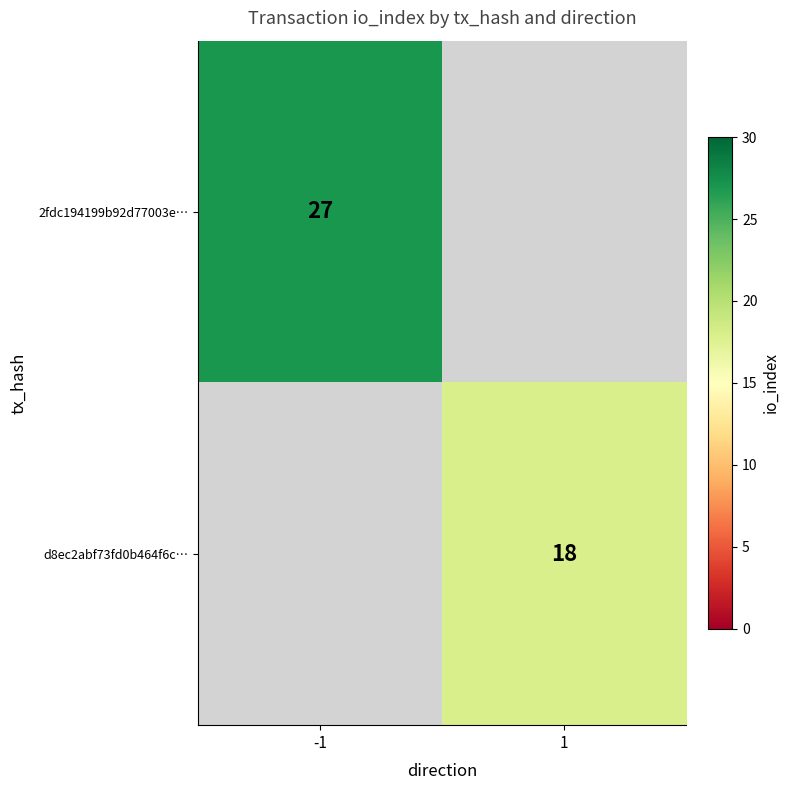

Between -1 and 1, which is larger?

-1